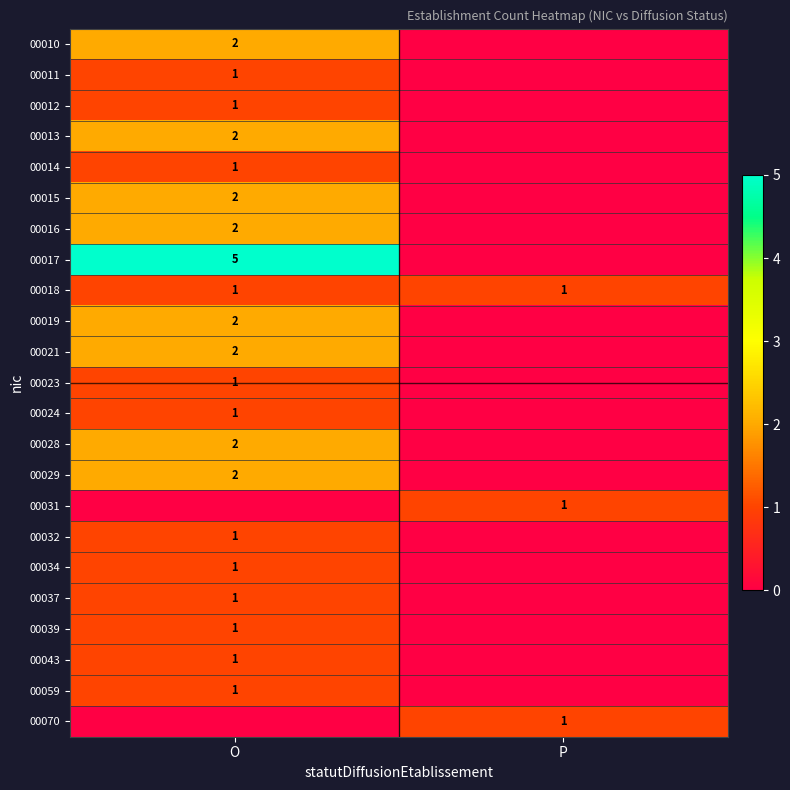

True or false: 00010 has a value of 3 at O.

False